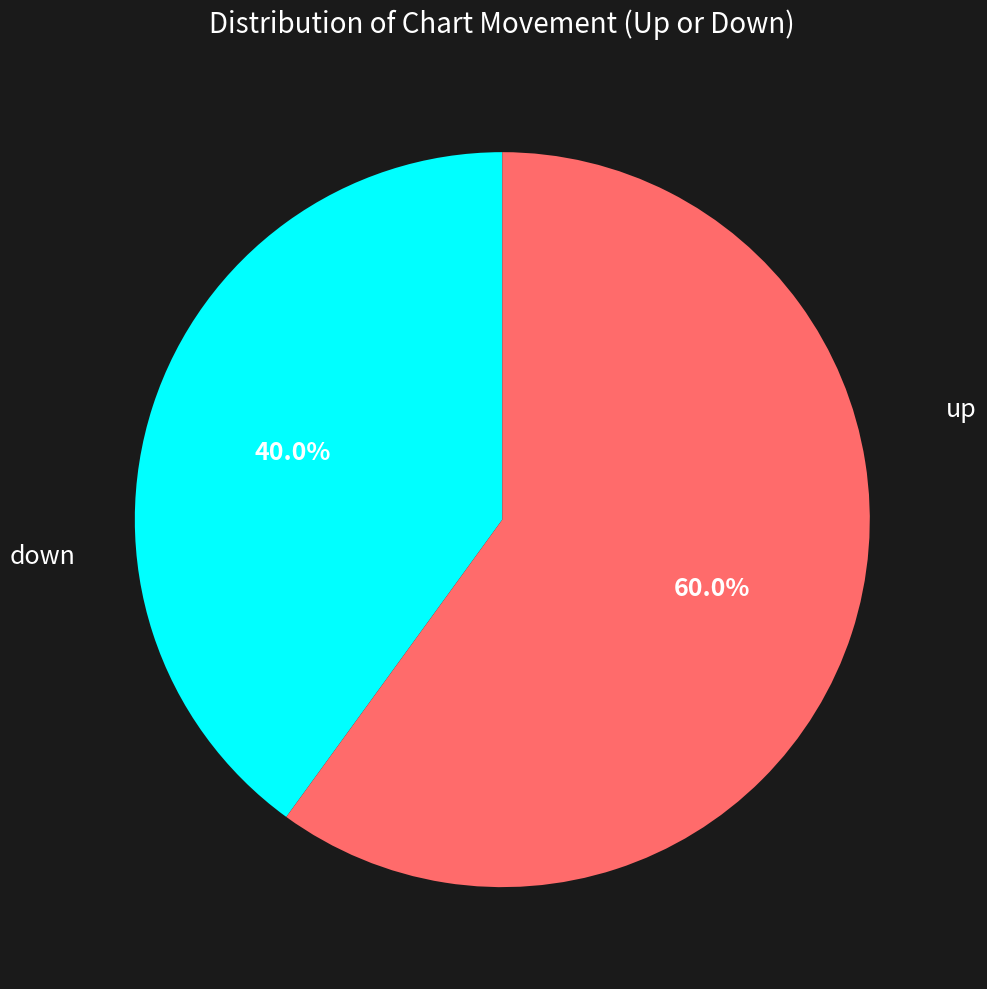

Count the number of slices in the pie.

2